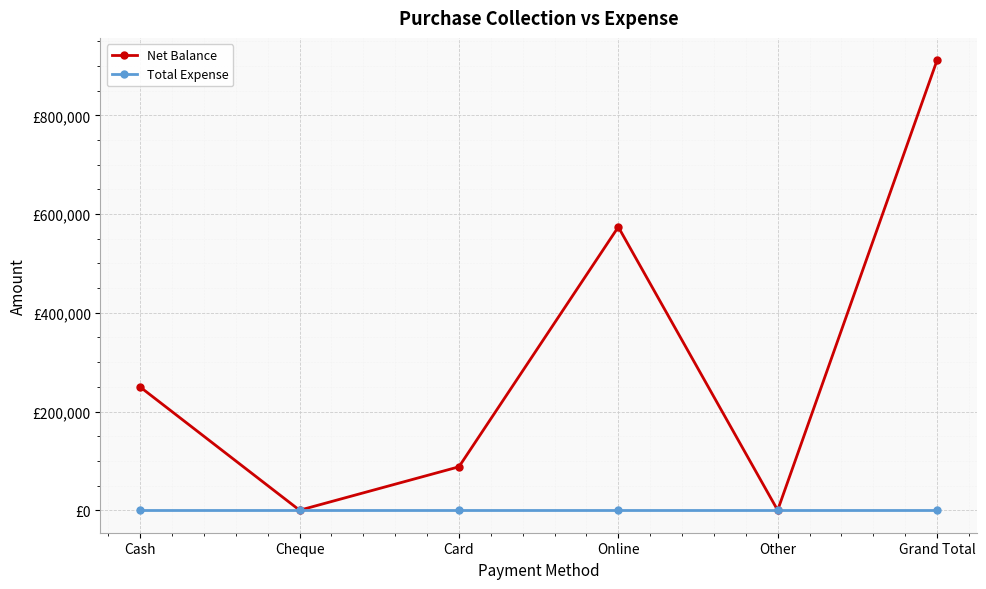

How many interior local peaks does the Net Balance series have?

1